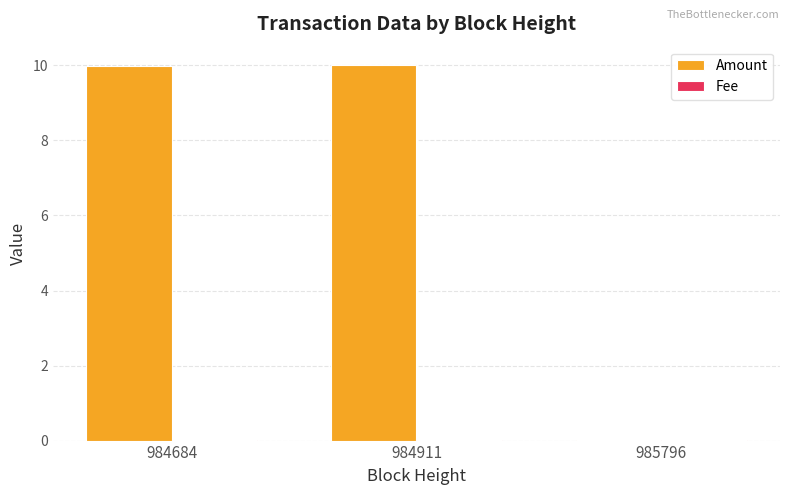

The value of Amount at 984911 is 10.0. True or false?

True